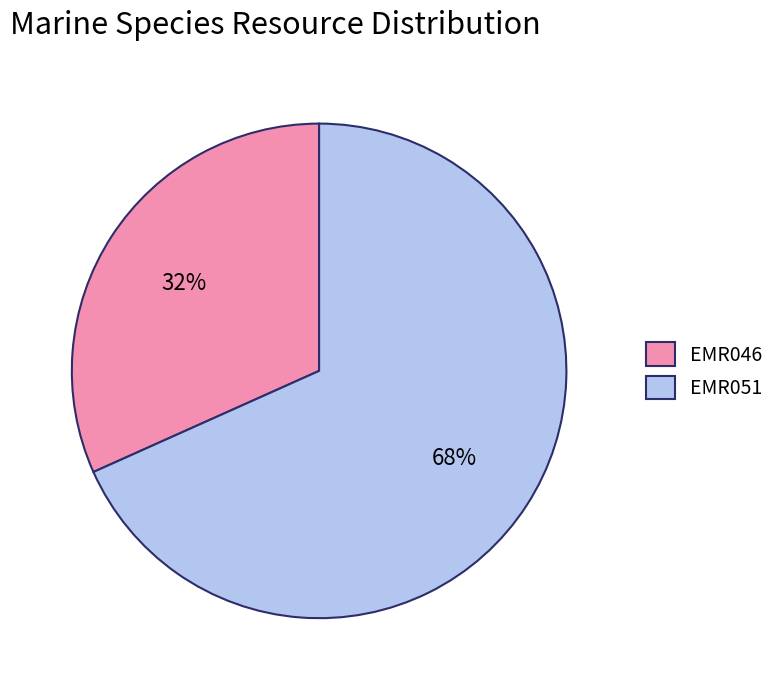

Which has a higher value, EMR051 or EMR046?

EMR051